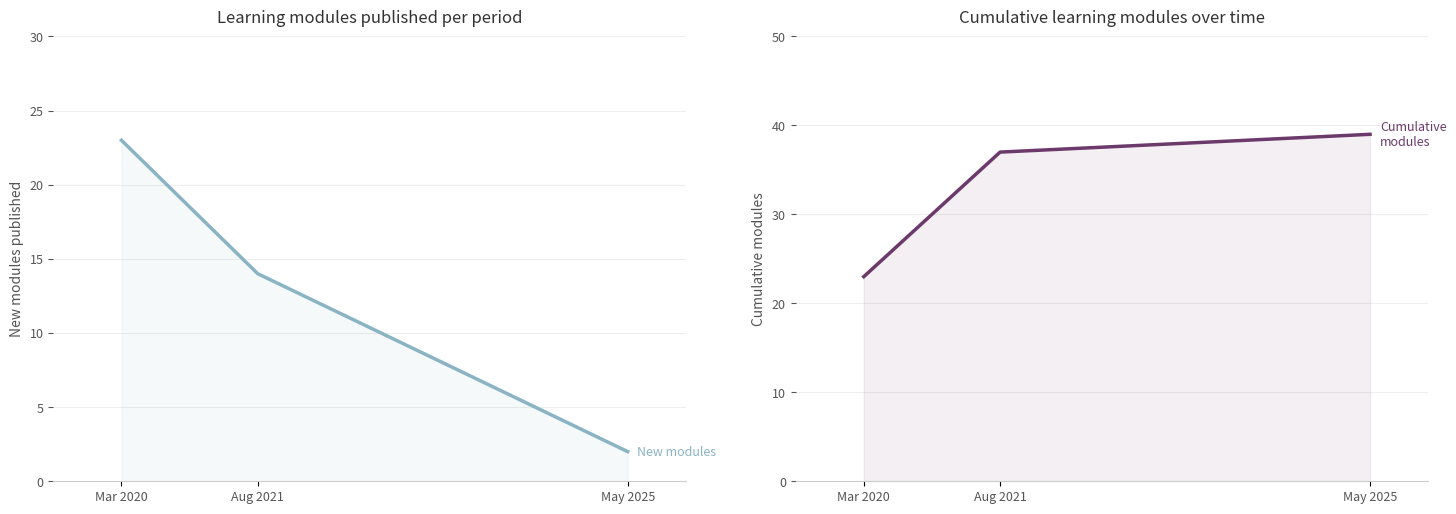

The value of New modules at Aug 2021 is 14. True or false?

True